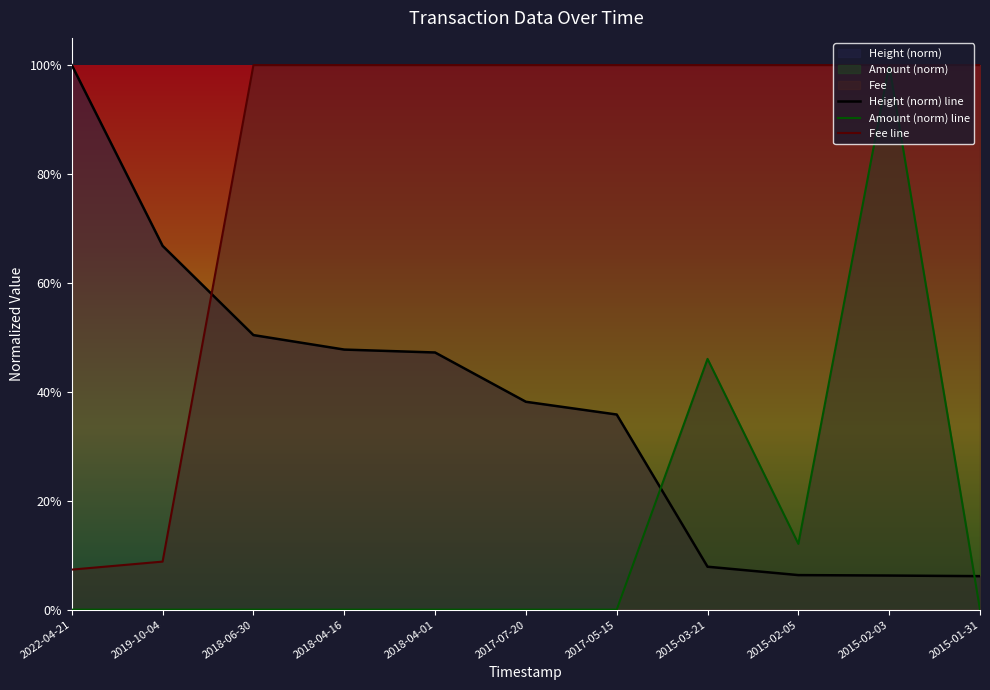

What is the spread (max minus min) of values at 2015-03-21?

0.9